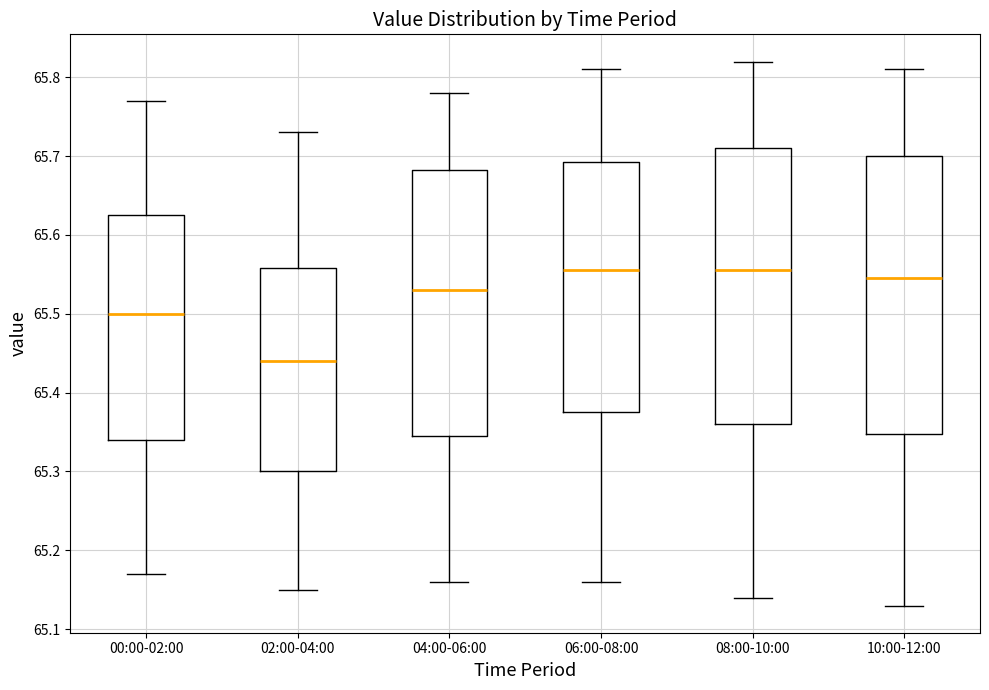

Reading left to right, read every box against the y-axis: the position of its median line, the range the box covers, and the ends of its whiskers. The values are not printed on the chart, so give them approximately, as read against the axis.

00:00-02:00: median 65.50, box 65.34 to 65.63, whiskers 65.17 to 65.77
02:00-04:00: median 65.44, box 65.30 to 65.56, whiskers 65.15 to 65.73
04:00-06:00: median 65.53, box 65.35 to 65.68, whiskers 65.16 to 65.78
06:00-08:00: median 65.56, box 65.38 to 65.69, whiskers 65.16 to 65.81
08:00-10:00: median 65.56, box 65.36 to 65.71, whiskers 65.14 to 65.82
10:00-12:00: median 65.55, box 65.35 to 65.70, whiskers 65.13 to 65.81